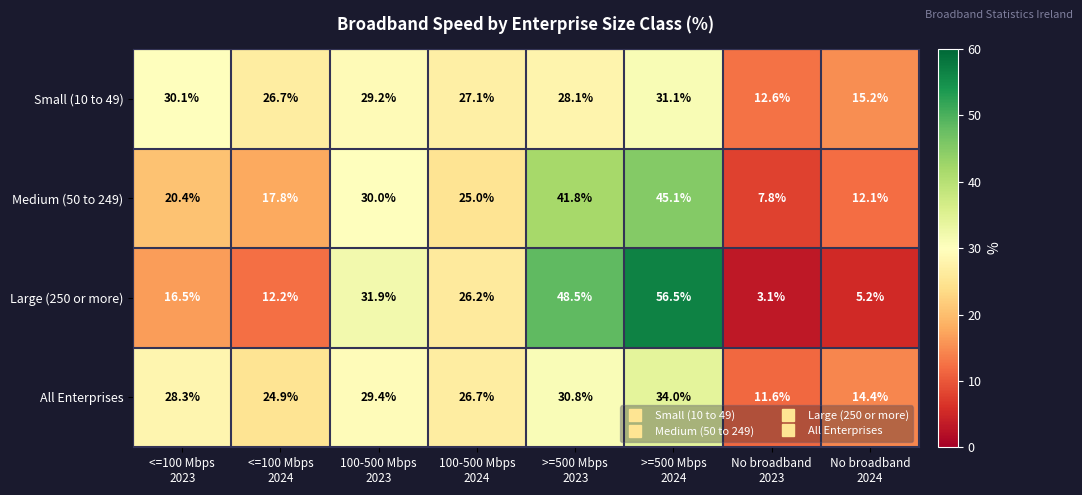

At how many categories does at least one series exceed 28?

4